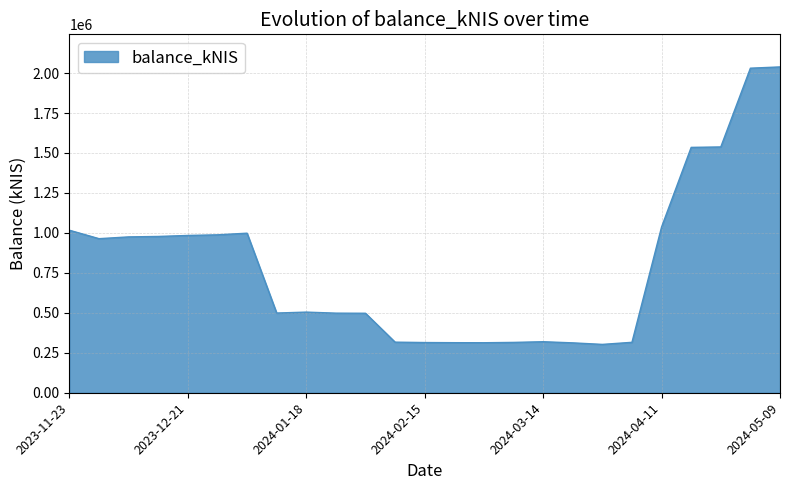

What is the greatest value displayed?

2038318.8